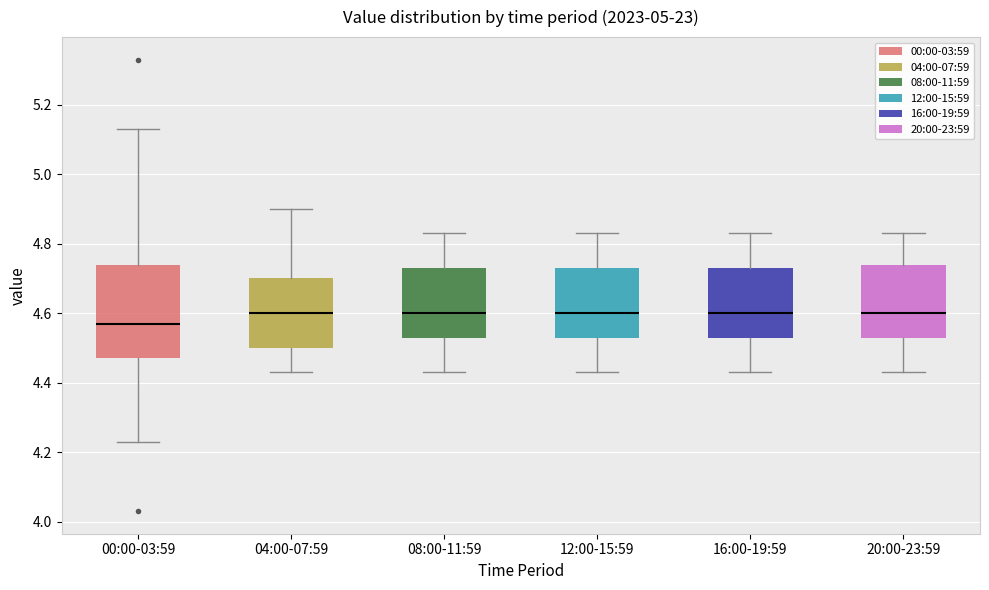

Which box's median line is the lowest?

00:00-03:59